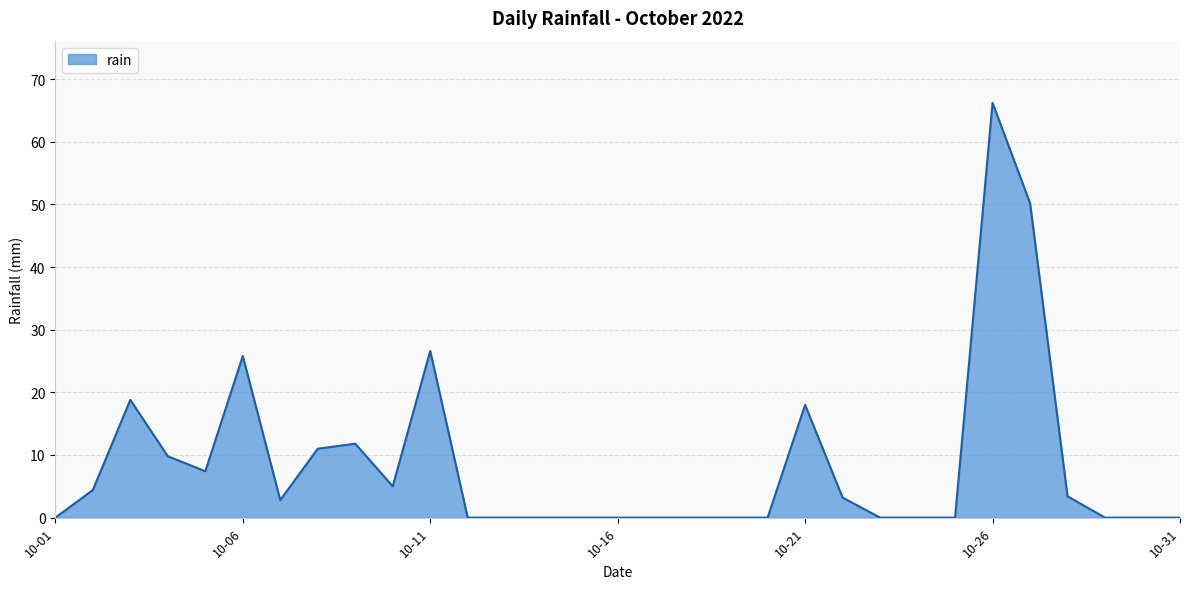

What is the greatest value displayed?

66.2